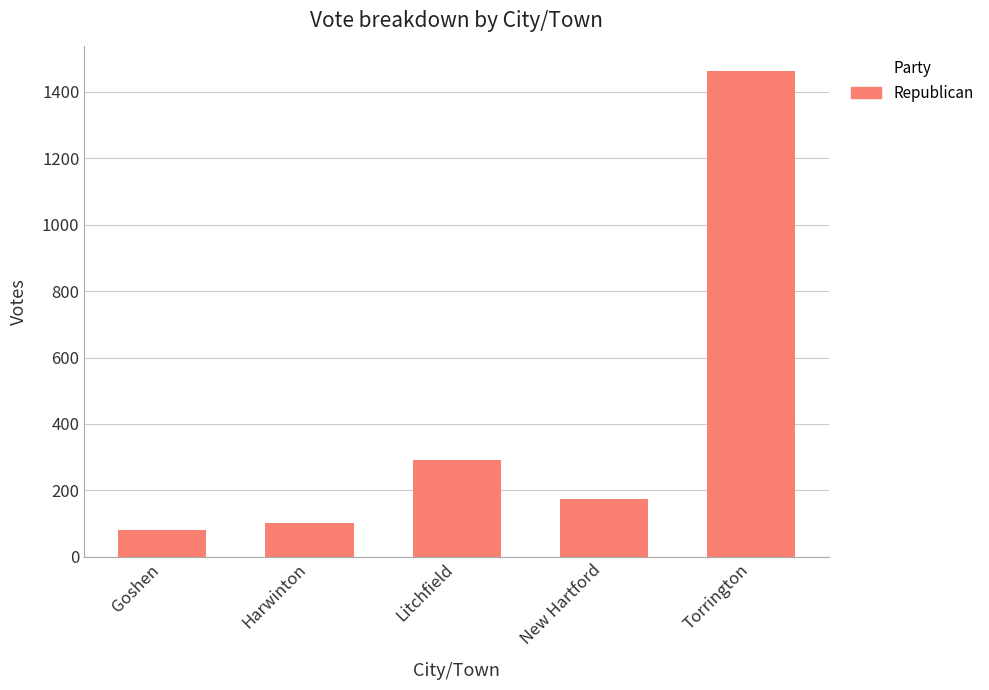

What is the difference between the maximum and minimum values?

1381